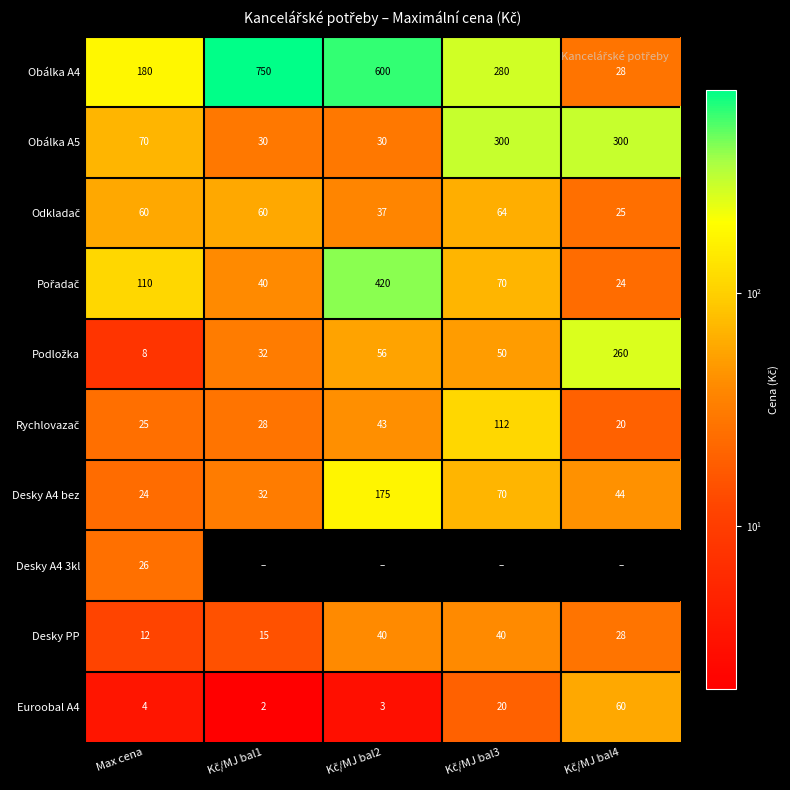

Where is Obálka A5 nearest to the value 165?

Max cena